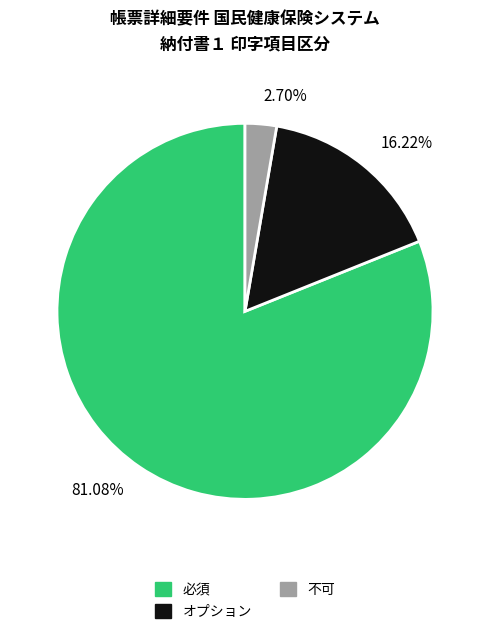

Is 不可 the majority of the pie?

No